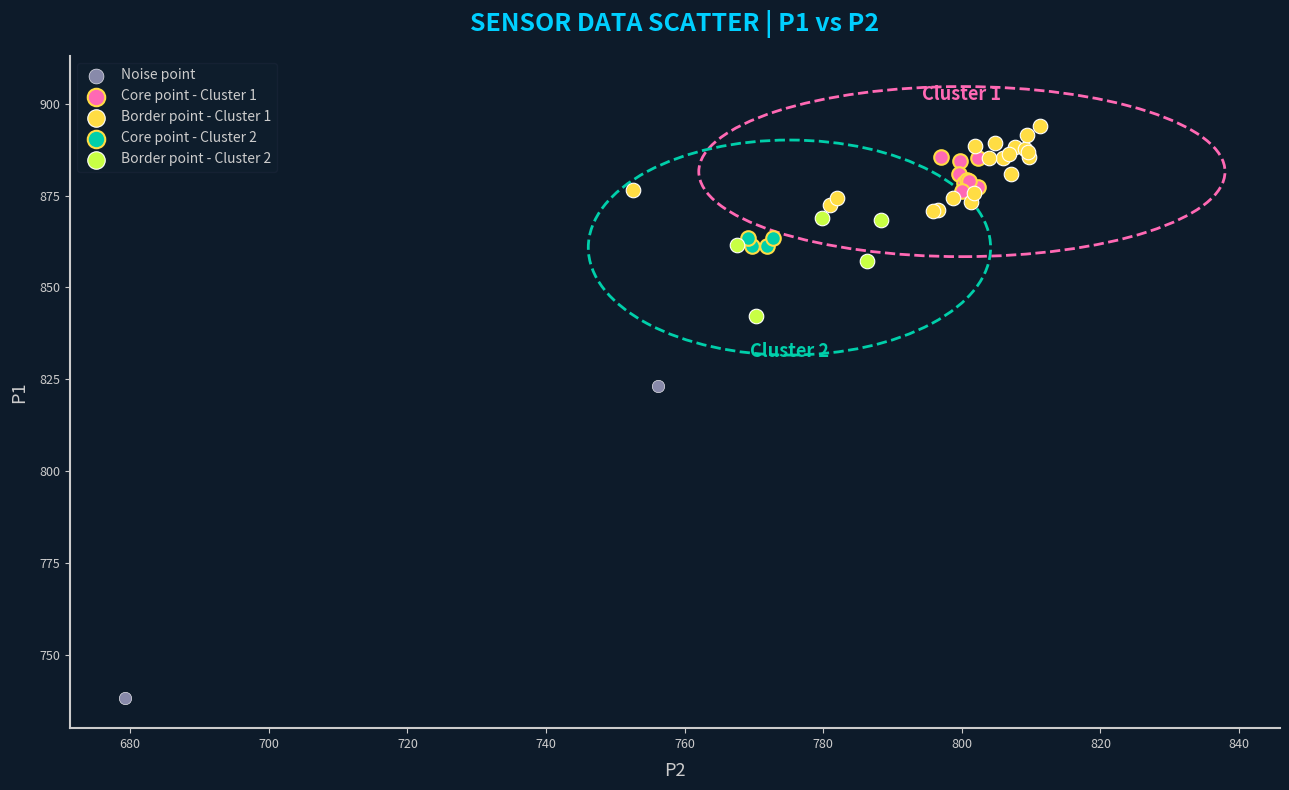

Which series reaches the minimum Y coordinate?

Noise point